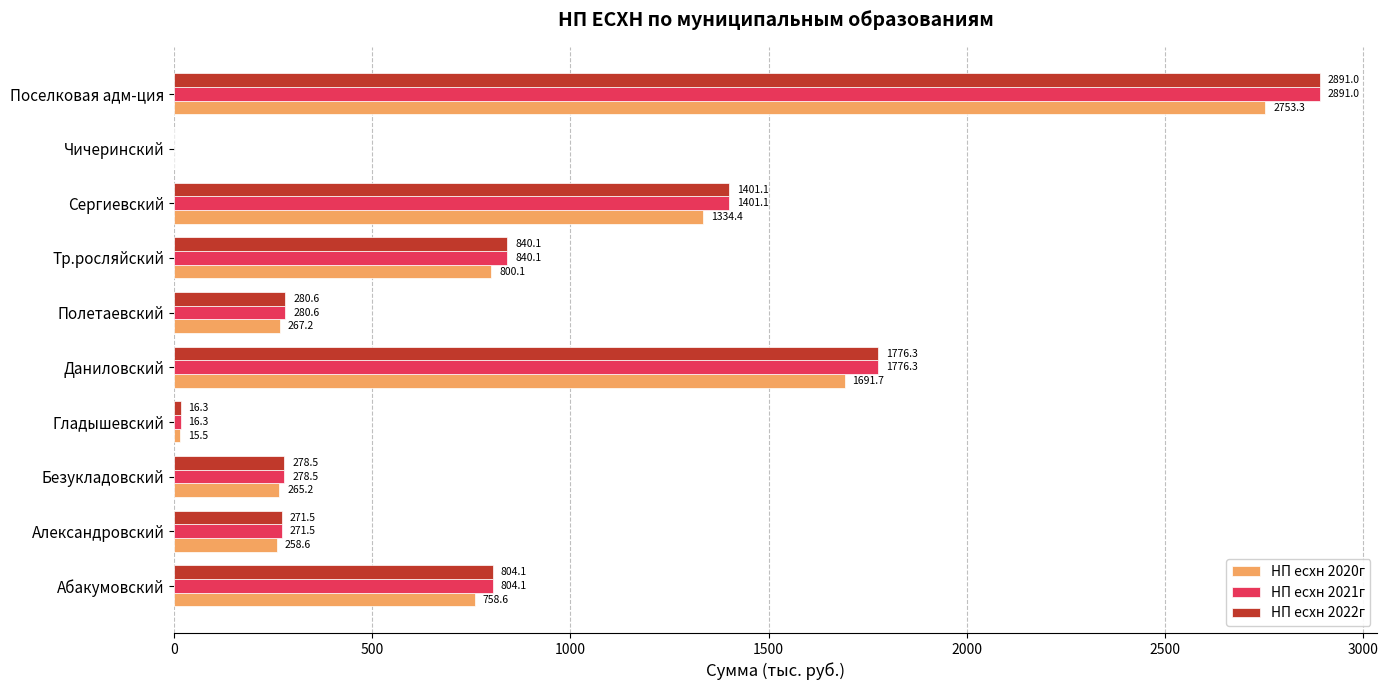

At which category is the sum across all series the highest?

Поселковая адм-ция